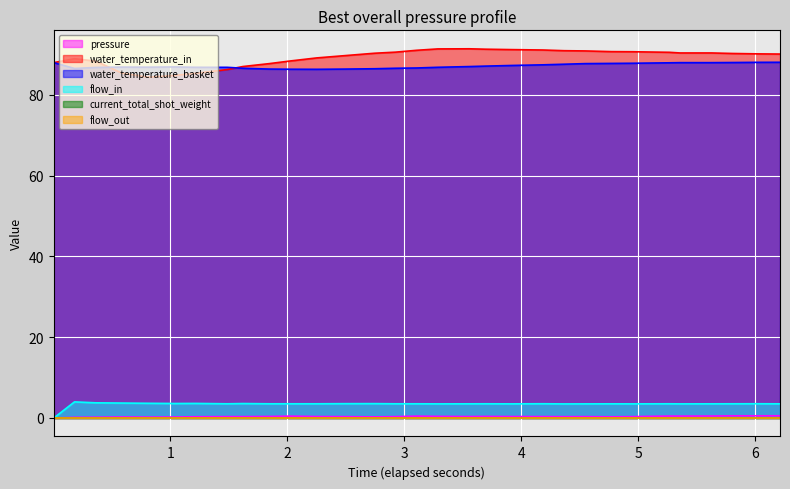

At how many categories does at least one series exceed 56?

31